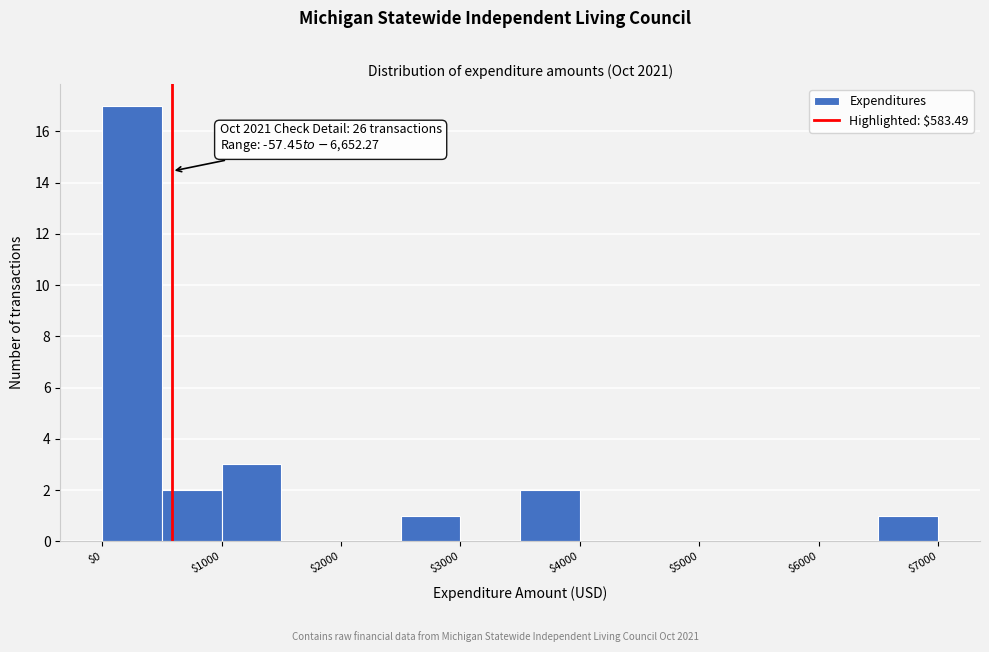

Which range on the x-axis has the tallest bar?

0 to 500